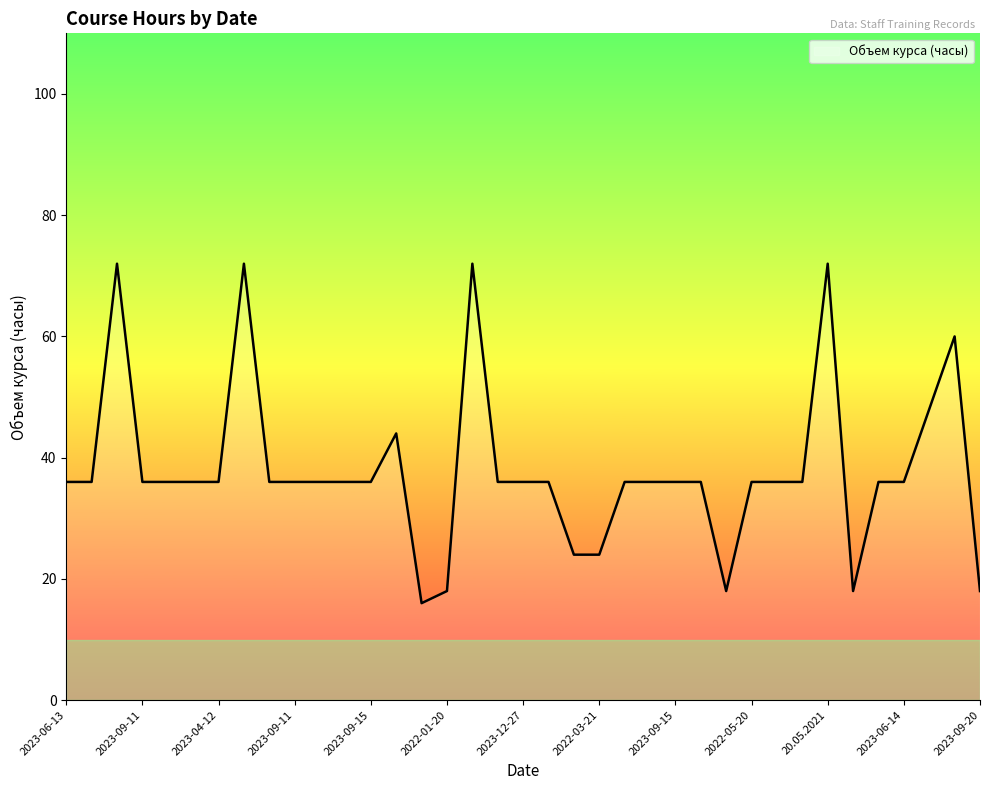

What is the maximum value shown in the chart?

72